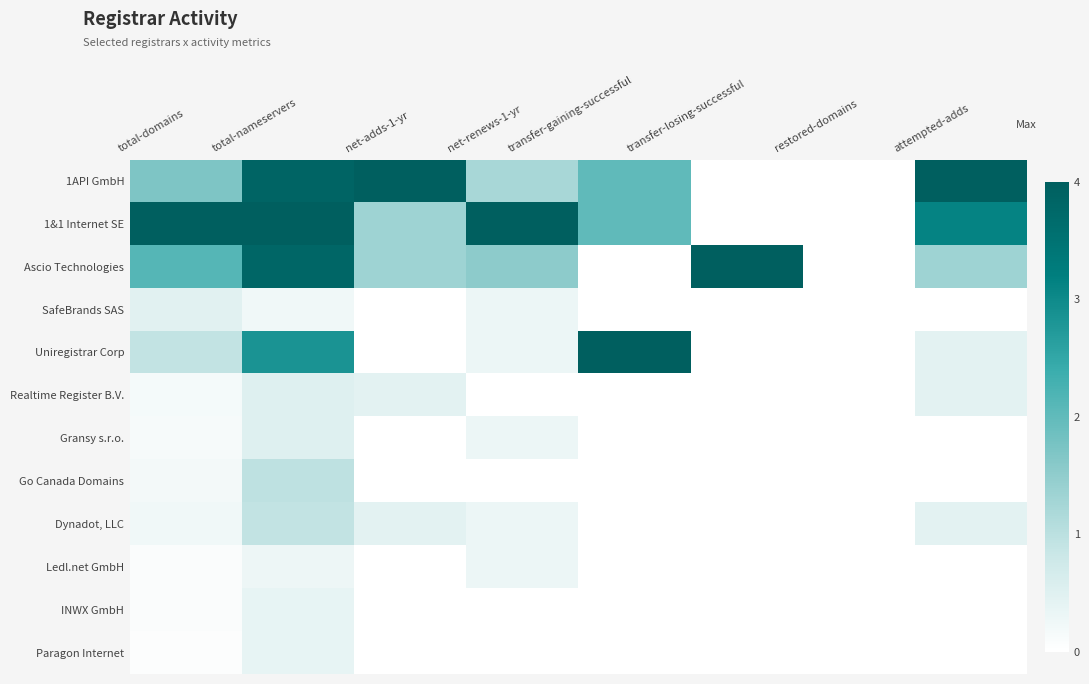

Which series changed the most between transfer-losing-successful and restored-domains?

Ascio Technologies